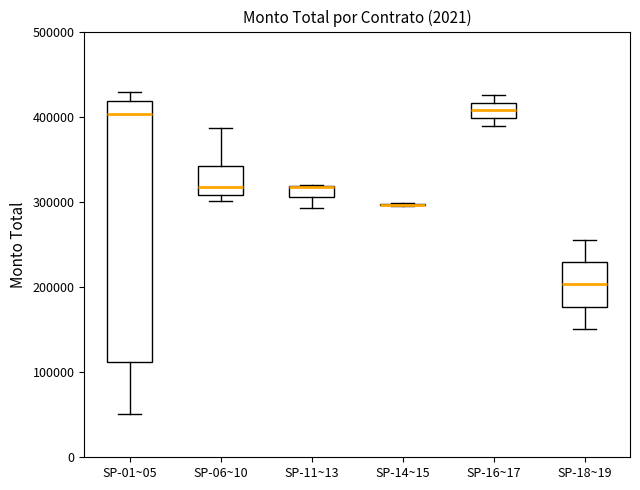

Where is the upper edge of the box for SP-18~19 on the y-axis? The values are not printed on the chart, so give them approximately, as read against the axis.

230000